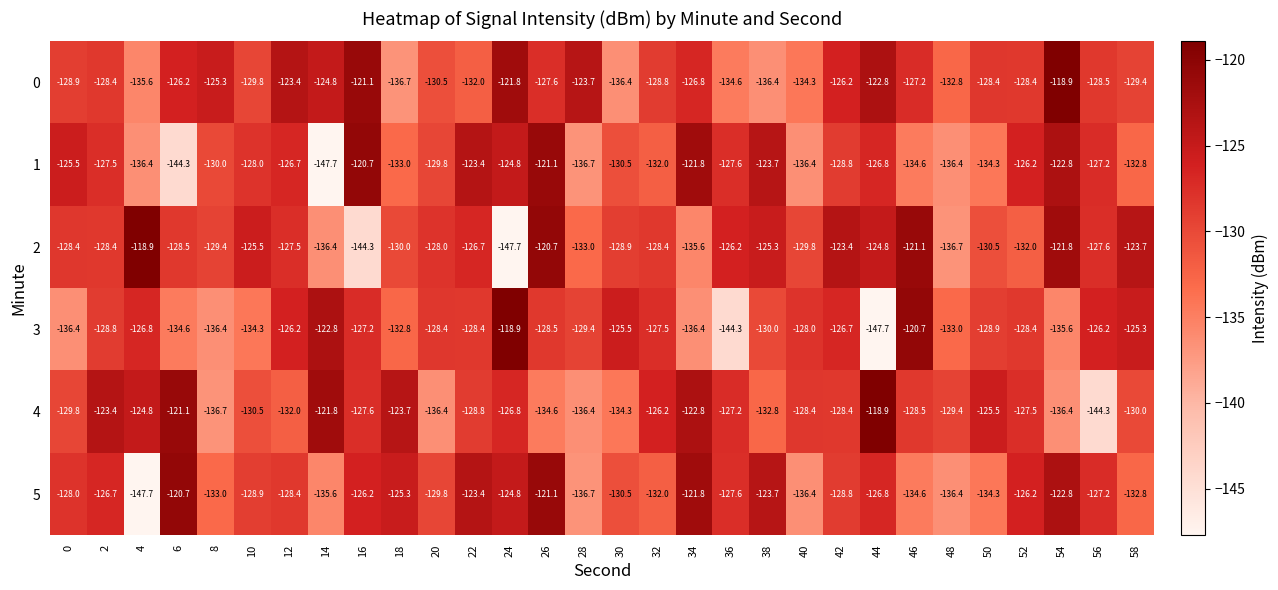

What is the highest value of the 5 series?

-120.7